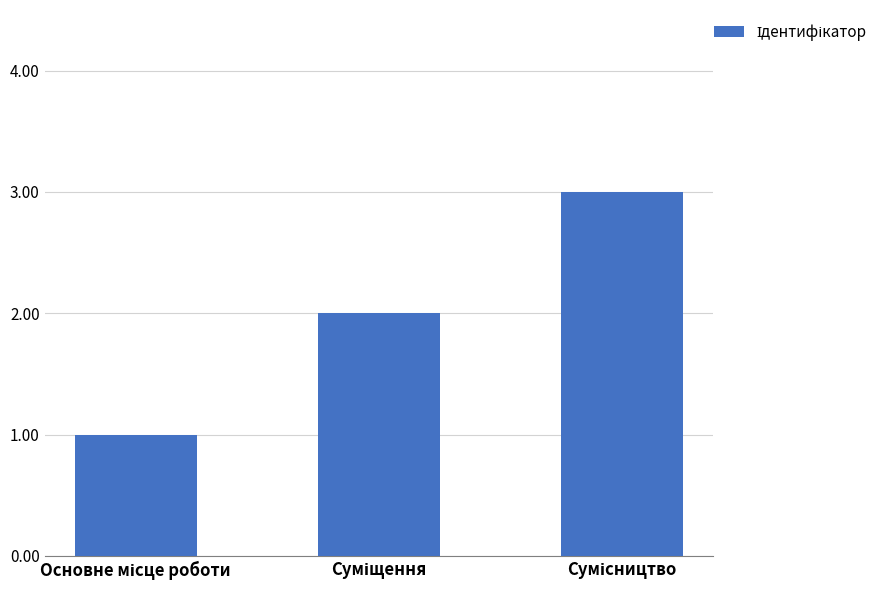

What is the average value?

2